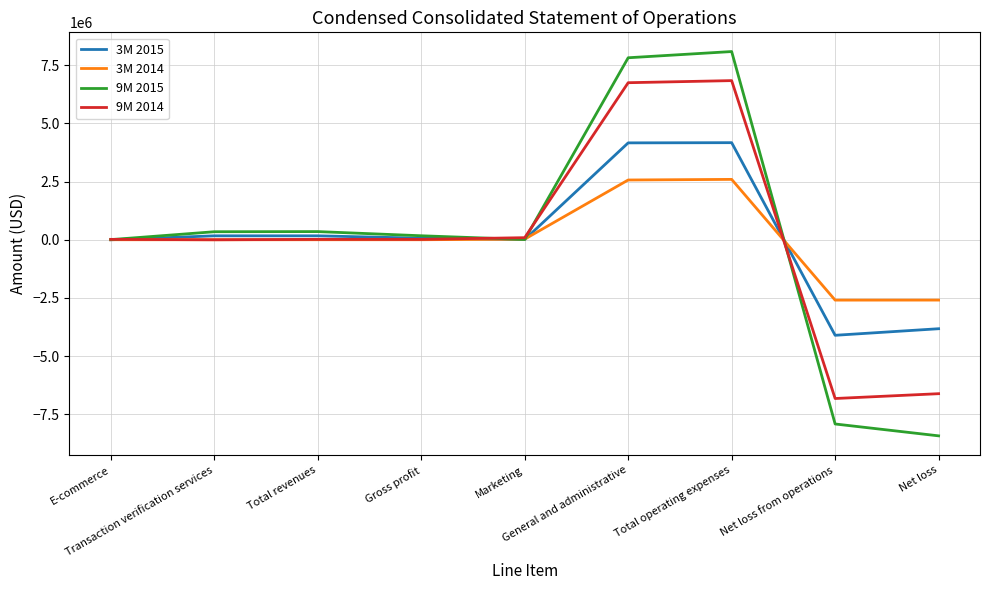

What is the lowest value of the 9M 2015 series?

-8418831